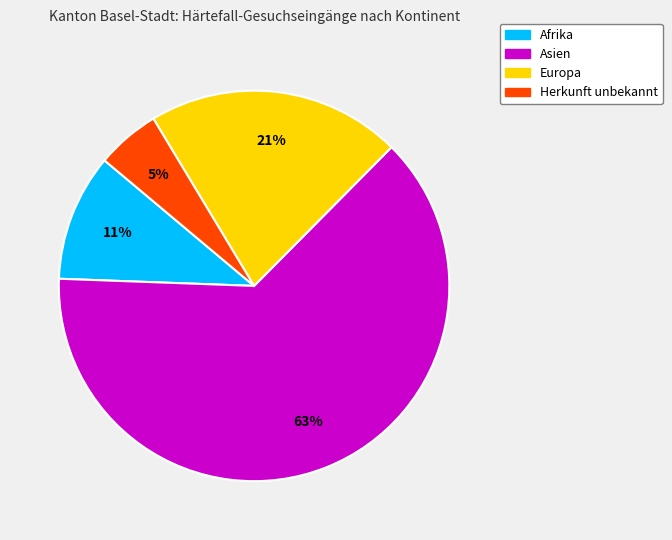

Do Herkunft unbekannt and Afrika together represent more than half of the pie?

No